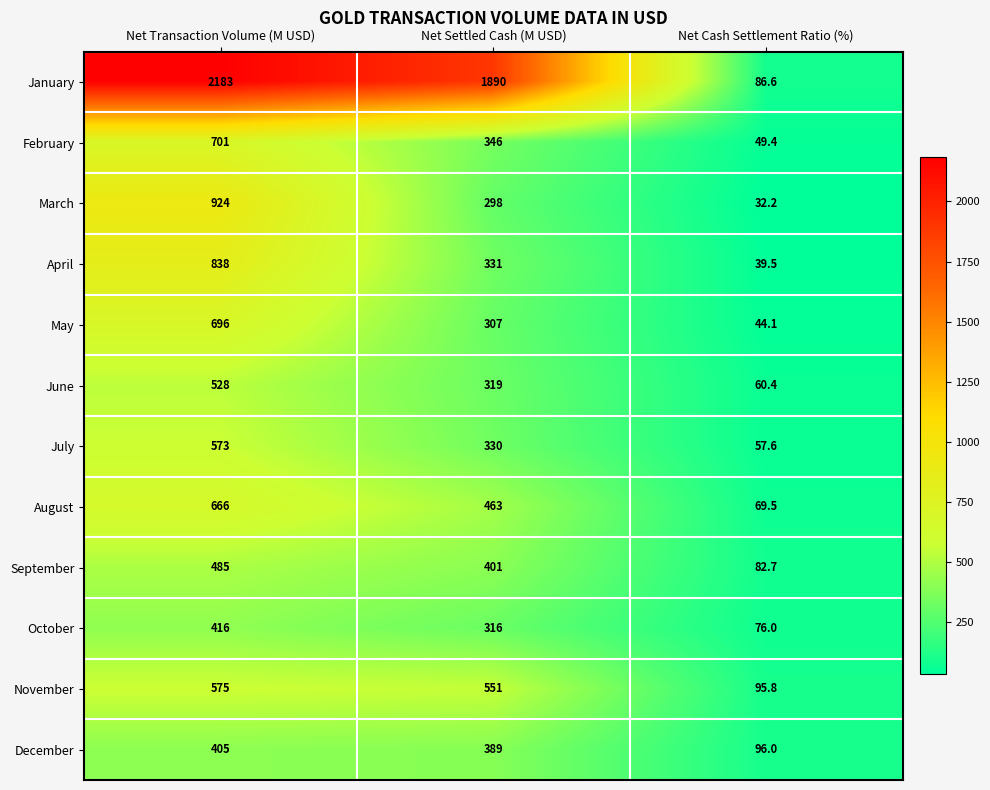

What is the greatest value displayed?

2183.0